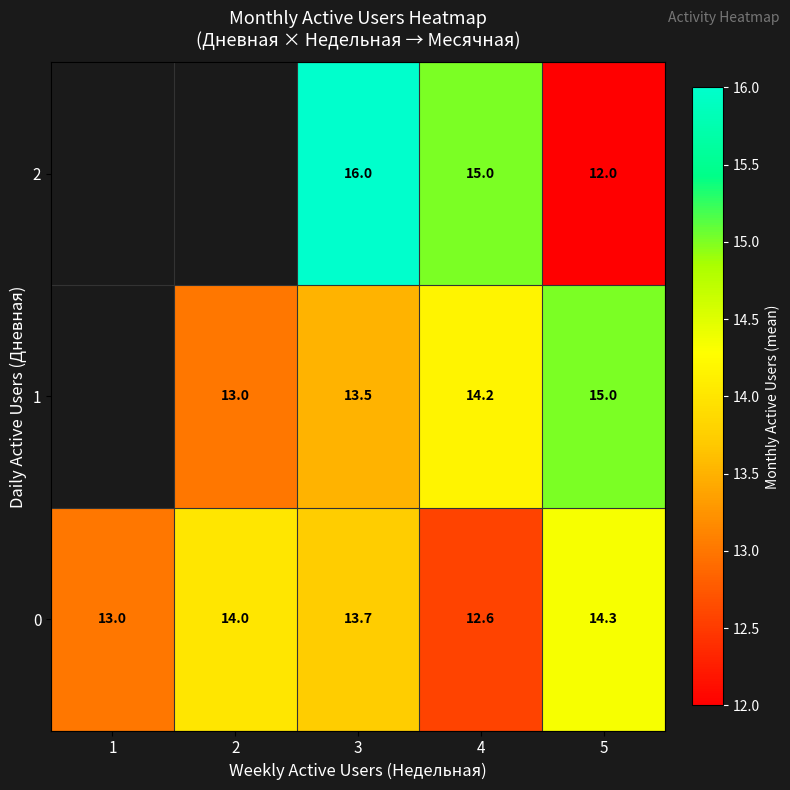

At how many categories does at least one series exceed 15?

1